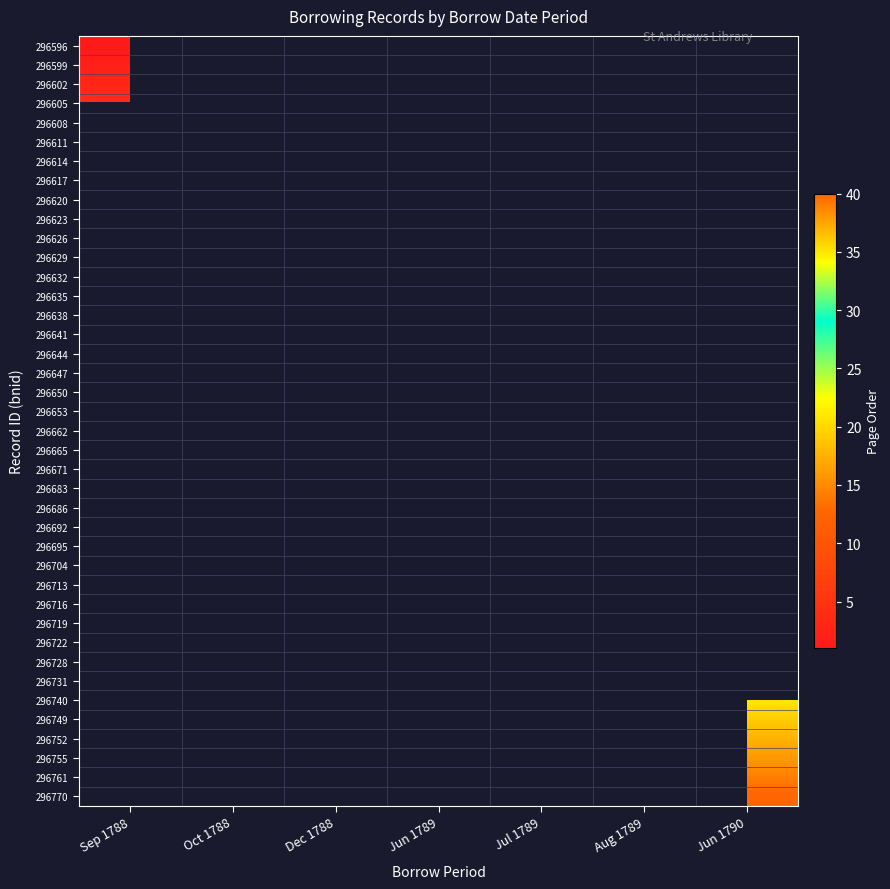

Is it true that 296695 equals 27.0 at Aug 1789?

True